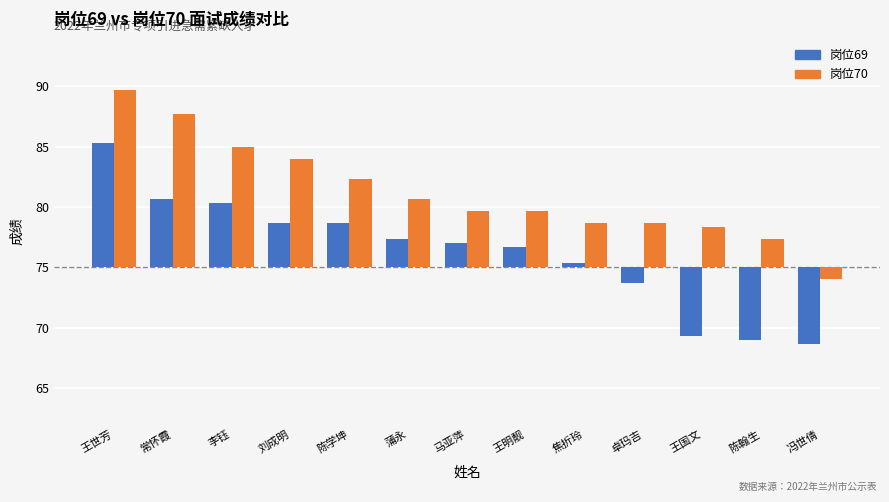

At 王明靓, list the series in order from smallest to largest.

岗位69, 岗位70